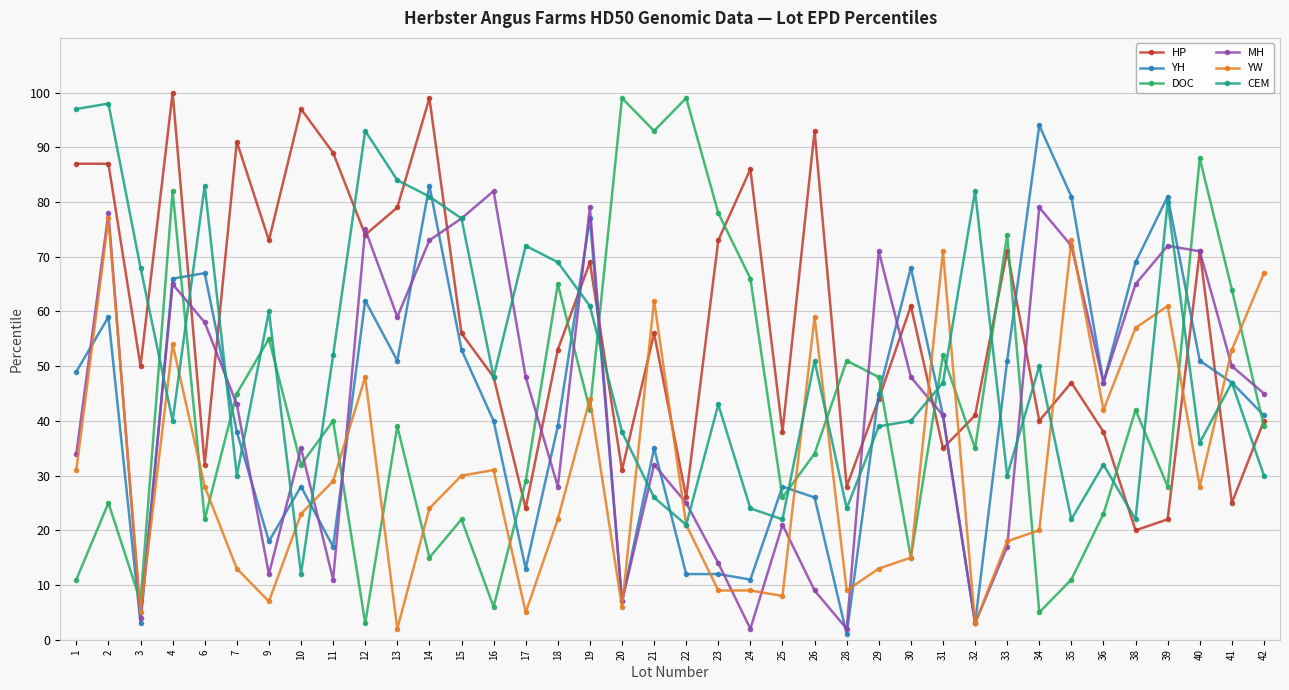

True or false: HP and YW cross at least once.

True